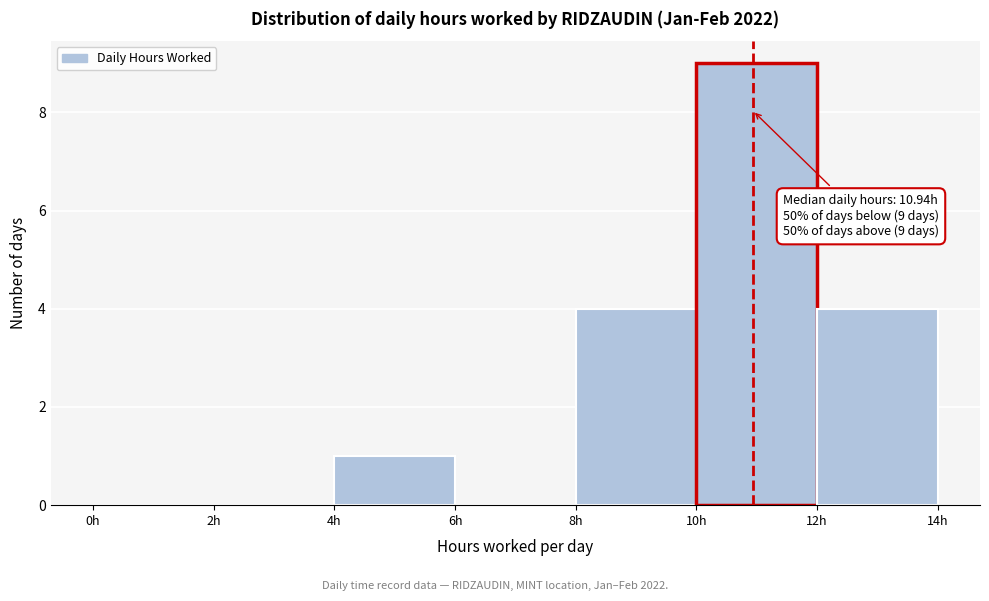

Over which range of the x-axis is the bar tallest?

10 to 12